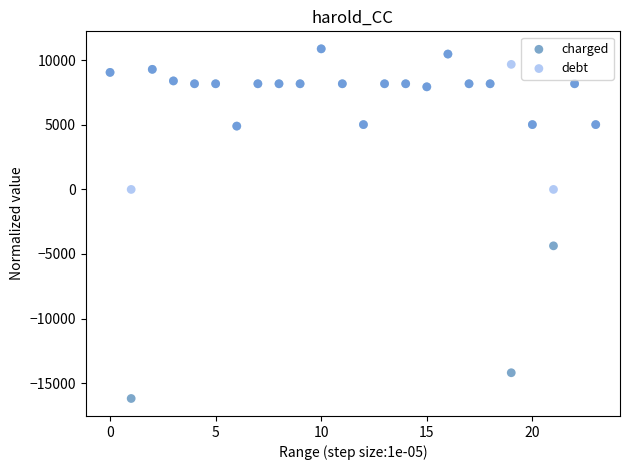

In the charged series, what Y value is closest to -2650?

-4367.7